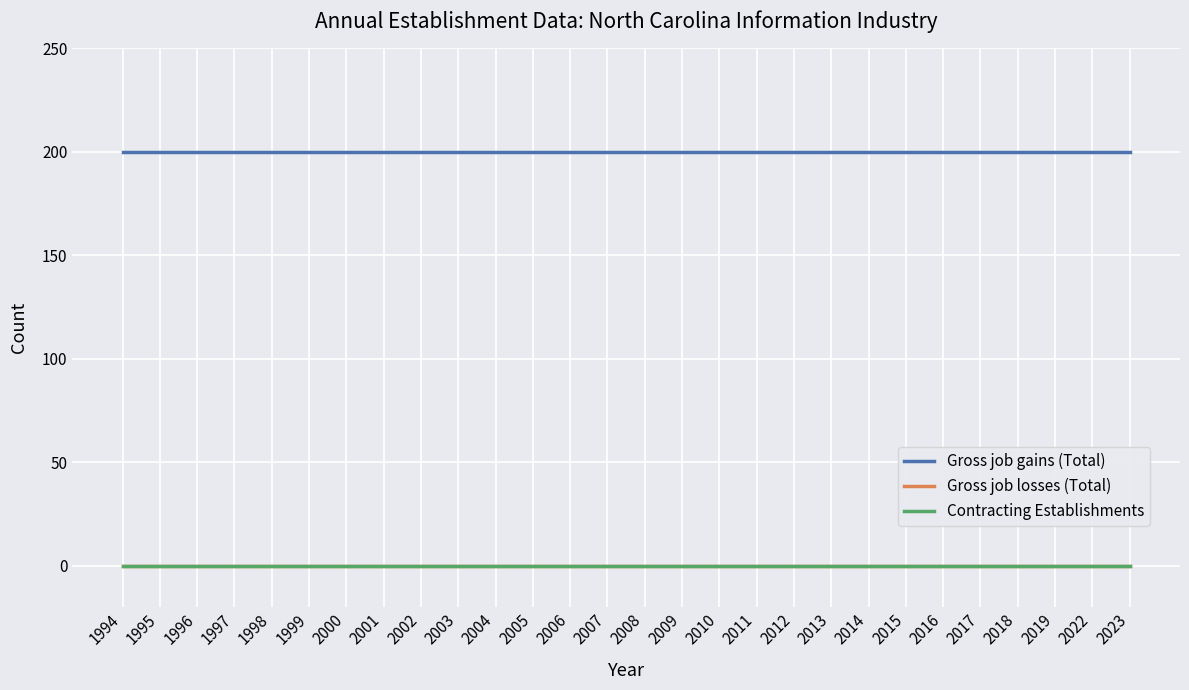

Reading left to right, transcribe all the data shown in this chart.

Gross job gains (Total): 1994=200	1995=200	1996=200	1997=200	1998=200	1999=200	2000=200	2001=200	2002=200	2003=200	2004=200	2005=200	2006=200	2007=200	2008=200	2009=200	2010=200	2011=200	2012=200	2013=200	2014=200	2015=200	2016=200	2017=200	2018=200	2019=200	2022=200	2023=200
Gross job losses (Total): 1994=0	1995=0	1996=0	1997=0	1998=0	1999=0	2000=0	2001=0	2002=0	2003=0	2004=0	2005=0	2006=0	2007=0	2008=0	2009=0	2010=0	2011=0	2012=0	2013=0	2014=0	2015=0	2016=0	2017=0	2018=0	2019=0	2022=0	2023=0
Contracting Establishments: 1994=0	1995=0	1996=0	1997=0	1998=0	1999=0	2000=0	2001=0	2002=0	2003=0	2004=0	2005=0	2006=0	2007=0	2008=0	2009=0	2010=0	2011=0	2012=0	2013=0	2014=0	2015=0	2016=0	2017=0	2018=0	2019=0	2022=0	2023=0